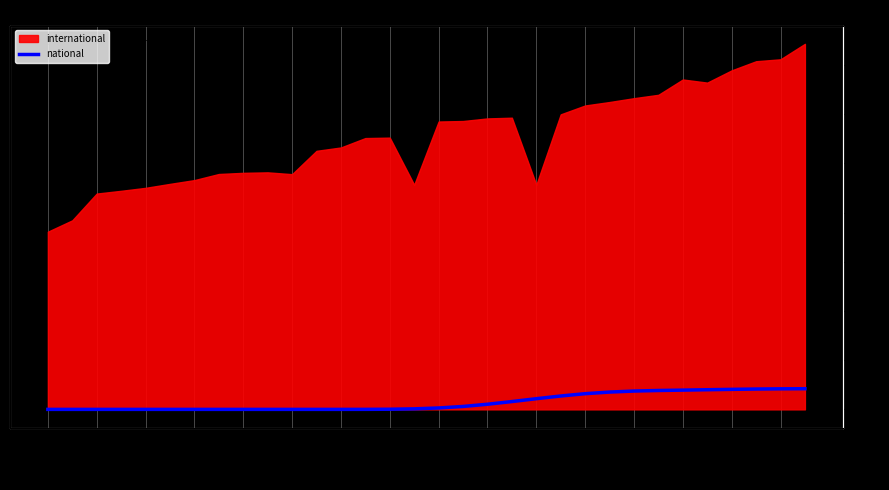

The chart shows a value of 814 at 2015-04-09. True or false?

True